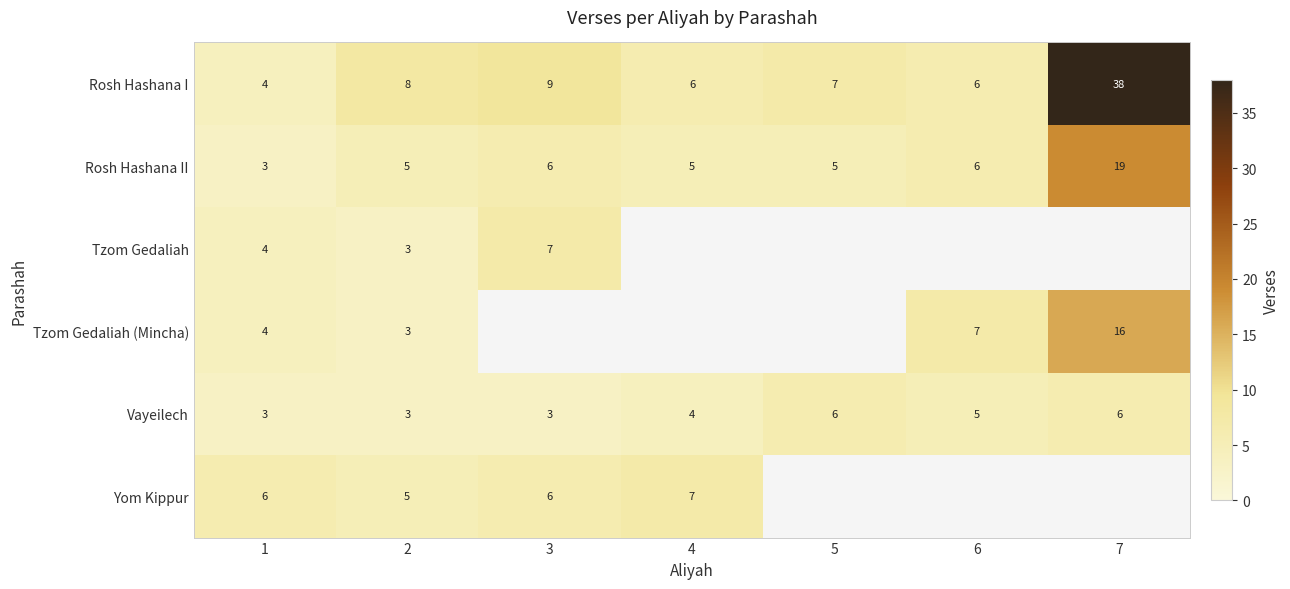

At which category is the sum across all series the highest?

2